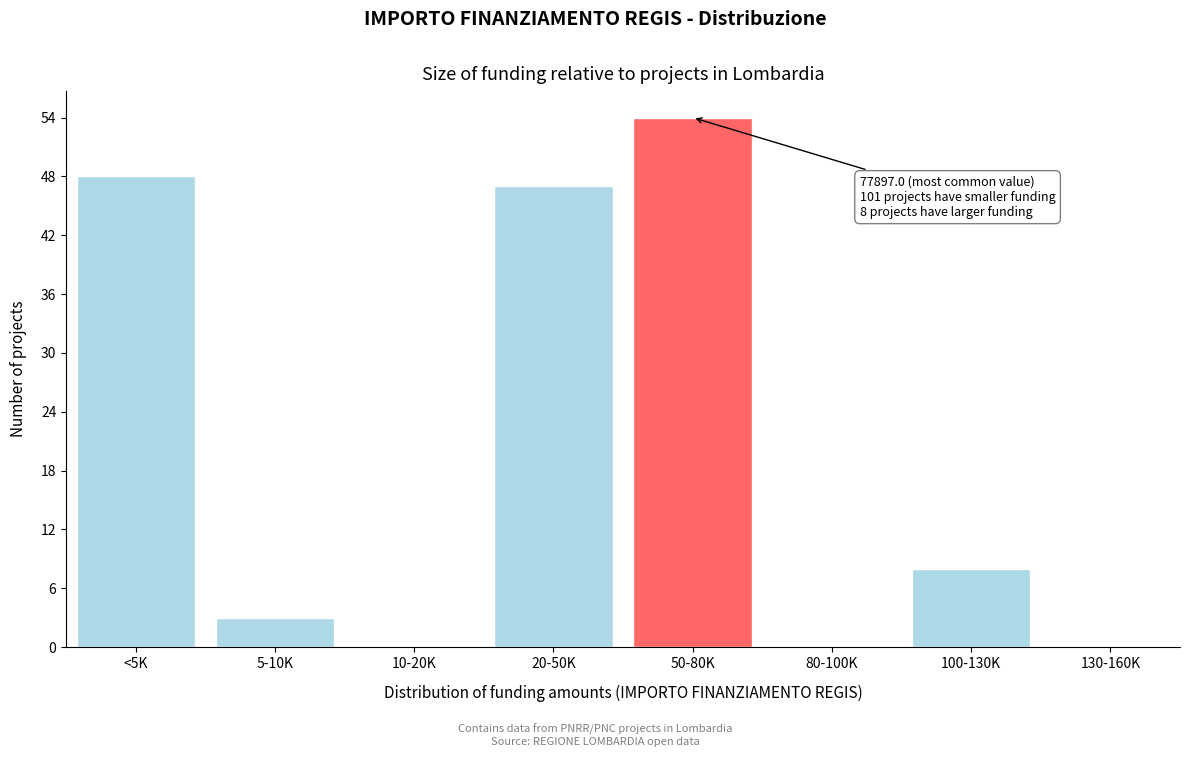

Reading right to left, what are all the values shown in this chart?

130-160K=0	100-130K=8	80-100K=0	50-80K=54	20-50K=47	10-20K=0	5-10K=3	<5K=48